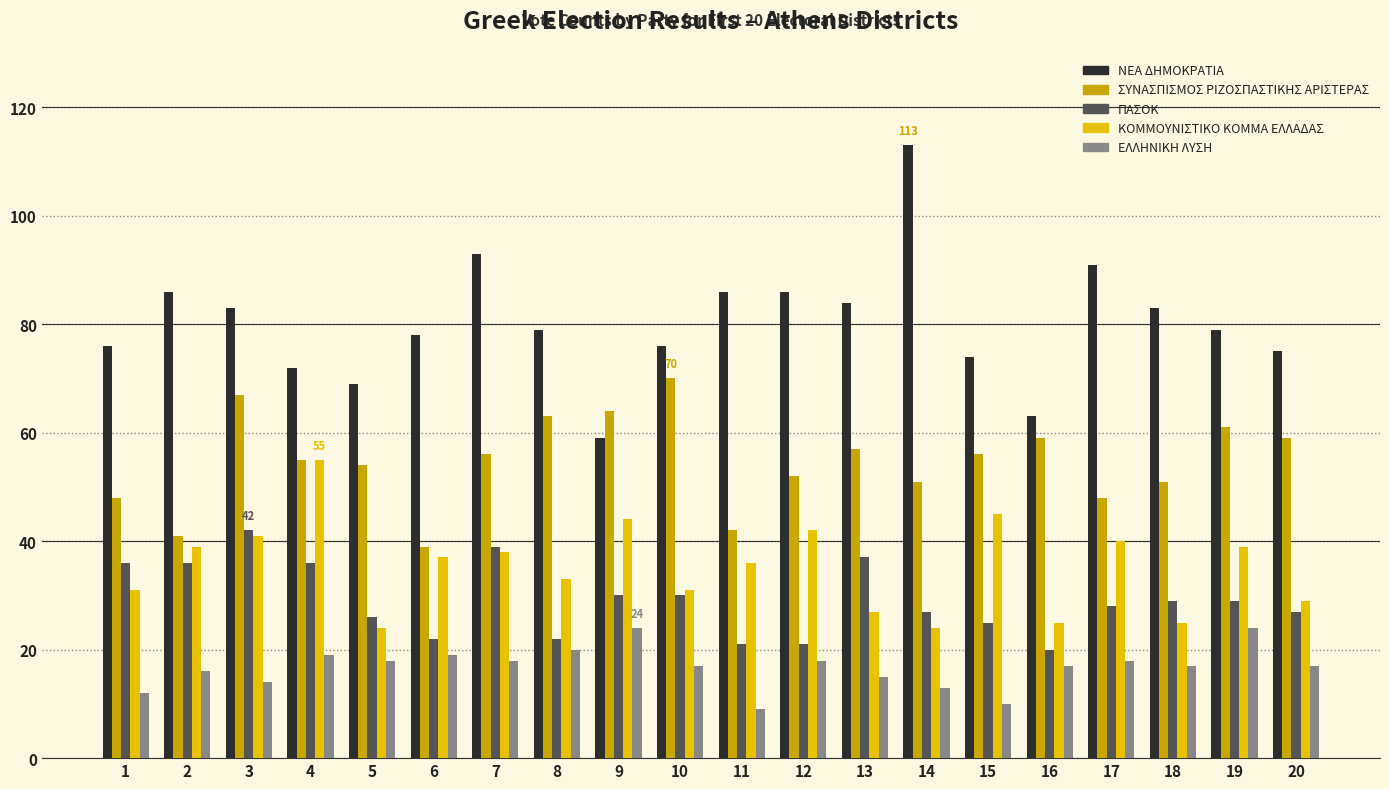

At which label does ΣΥΝΑΣΠΙΣΜΟΣ ΡΙΖΟΣΠΑΣΤΙΚΗΣ ΑΡΙΣΤΕΡΑΣ reach its minimum?

6